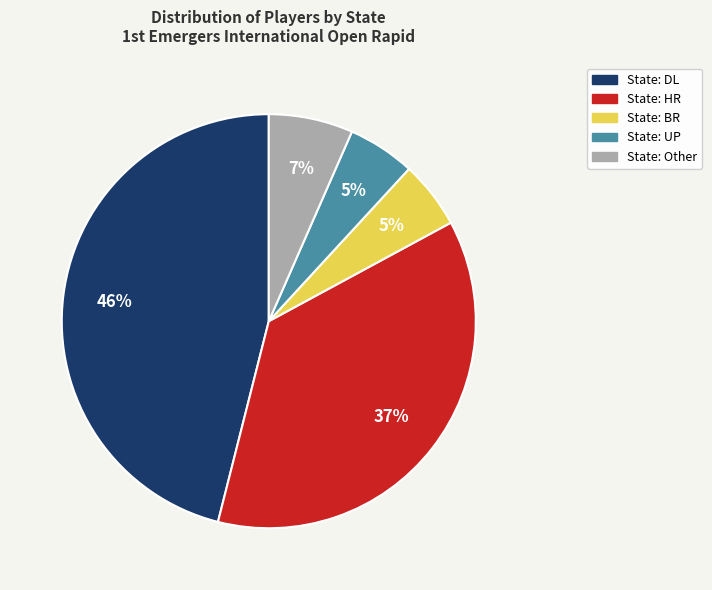

To the nearest percent, what is the difference between the largest and smallest slice percentages?

41%